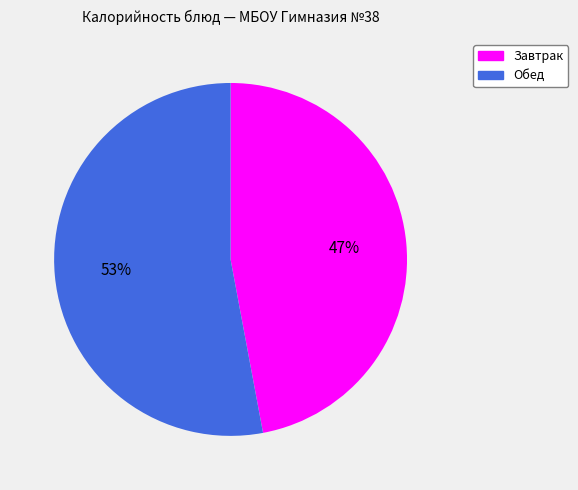

Is it true that Обед is 61% of the pie?

False